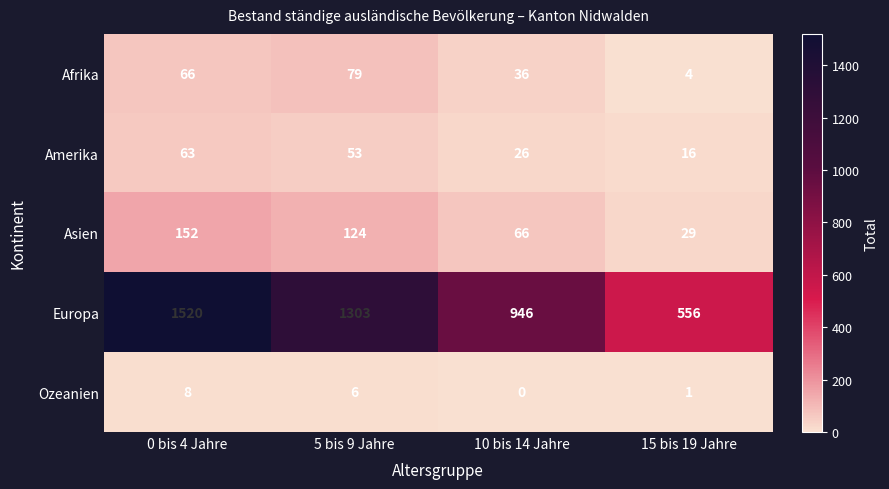

Reading left to right, what are all the values shown in this chart?

Afrika: 0 bis 4 Jahre=66	5 bis 9 Jahre=79	10 bis 14 Jahre=36	15 bis 19 Jahre=4
Amerika: 0 bis 4 Jahre=63	5 bis 9 Jahre=53	10 bis 14 Jahre=26	15 bis 19 Jahre=16
Asien: 0 bis 4 Jahre=152	5 bis 9 Jahre=124	10 bis 14 Jahre=66	15 bis 19 Jahre=29
Europa: 0 bis 4 Jahre=1520	5 bis 9 Jahre=1303	10 bis 14 Jahre=946	15 bis 19 Jahre=556
Ozeanien: 0 bis 4 Jahre=8	5 bis 9 Jahre=6	10 bis 14 Jahre=0	15 bis 19 Jahre=1